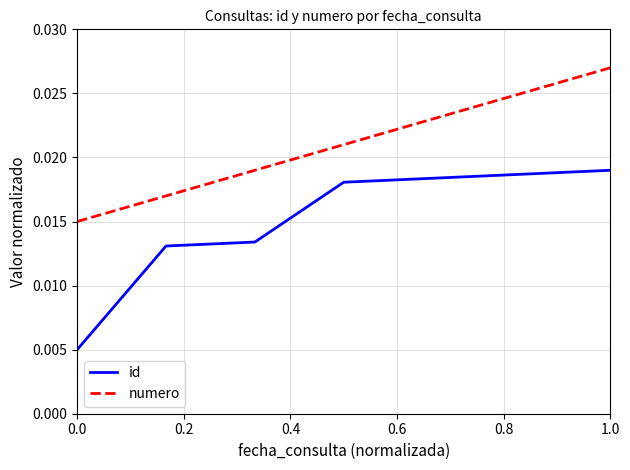

True or false: numero and id intersect in this chart.

False